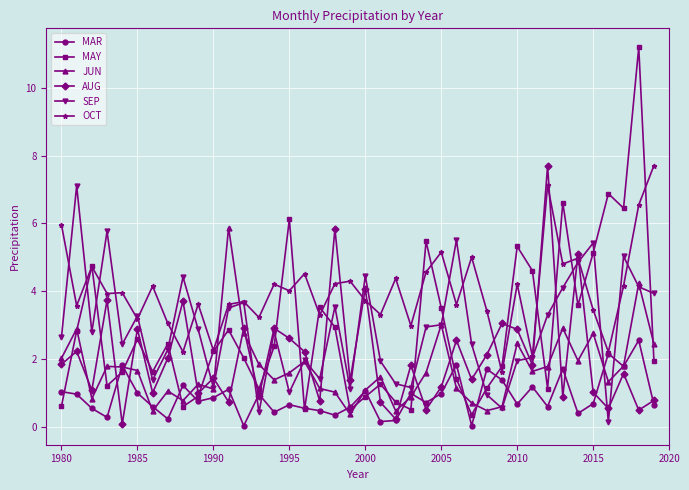

What is the value of the AUG point at the 35th from the left?

5.1